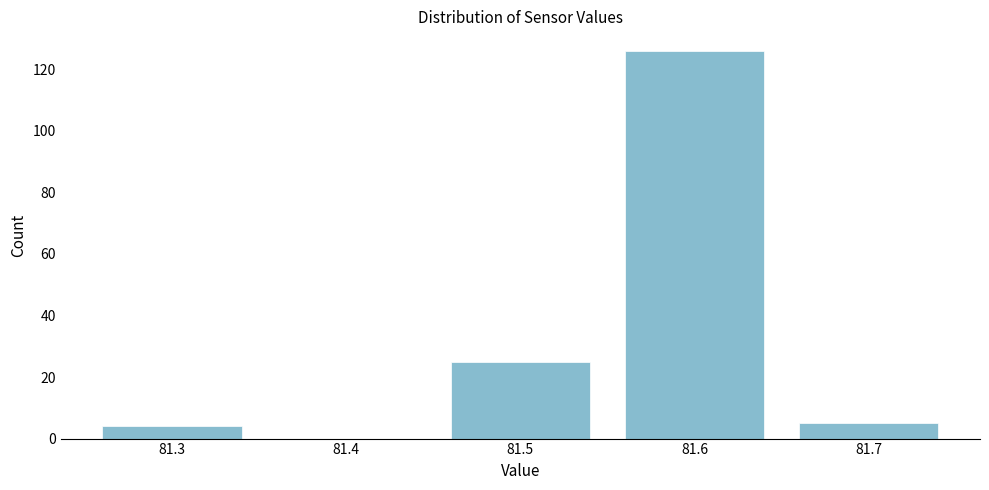

Reading right to left, what are all the values shown in this chart?

81.7=5	81.6=126	81.5=25	81.4=0	81.3=4